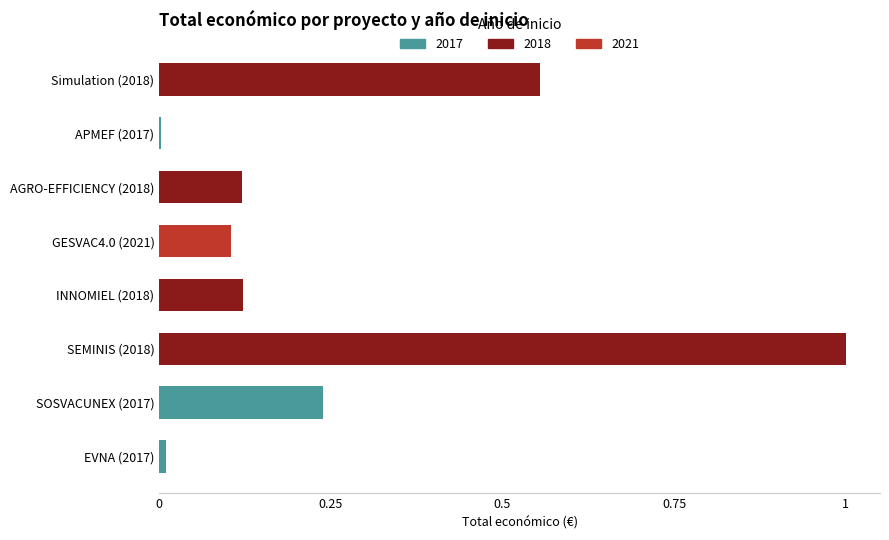

Which has a higher value, INNOMIEL (2018) or GESVAC4.0 (2021)?

INNOMIEL (2018)